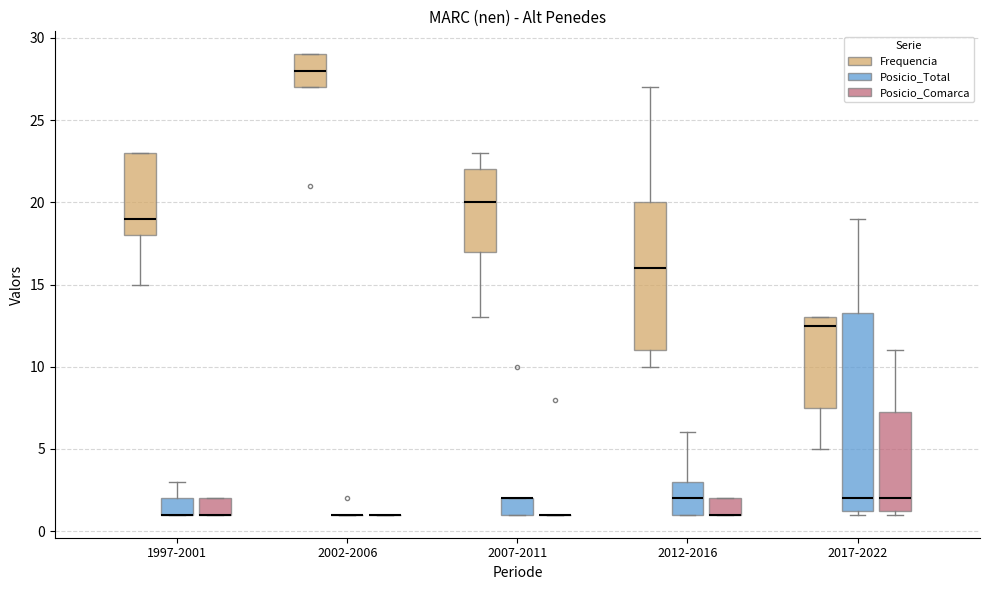

Where is the lower edge of the box for 2002-2006 (Frequencia) on the y-axis? The values are not printed on the chart, so give them approximately, as read against the axis.

27.0